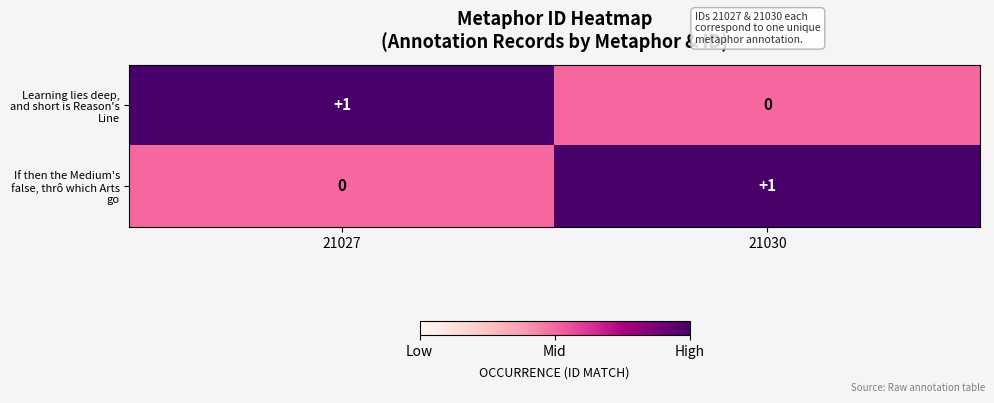

Rank the series by their maximum value, from lowest to highest.

Learning lies deep, and short is Reason's Line, If then the Medium's false, thrô which Arts go